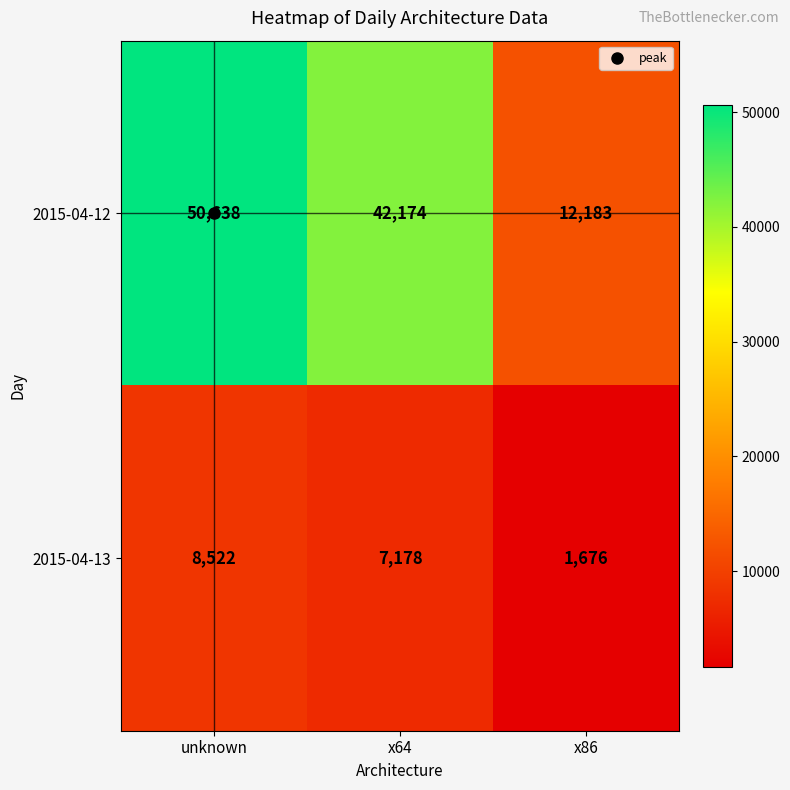

Rank the series at x86 from highest to lowest value.

2015-04-12, 2015-04-13